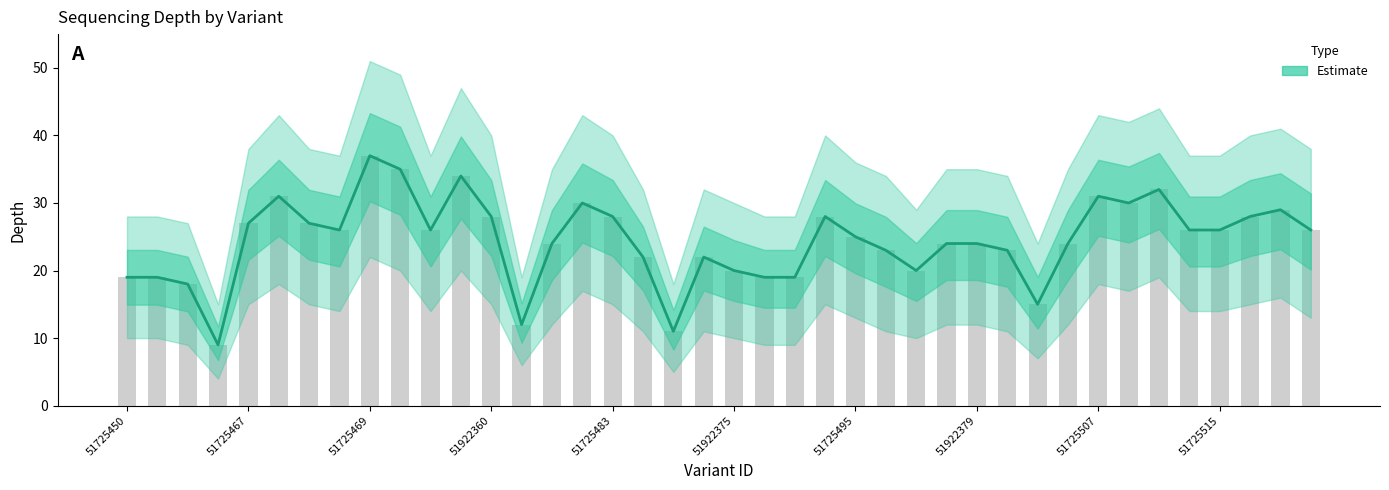

The depth_lower series shows 9 at 51725519. True or false?

False